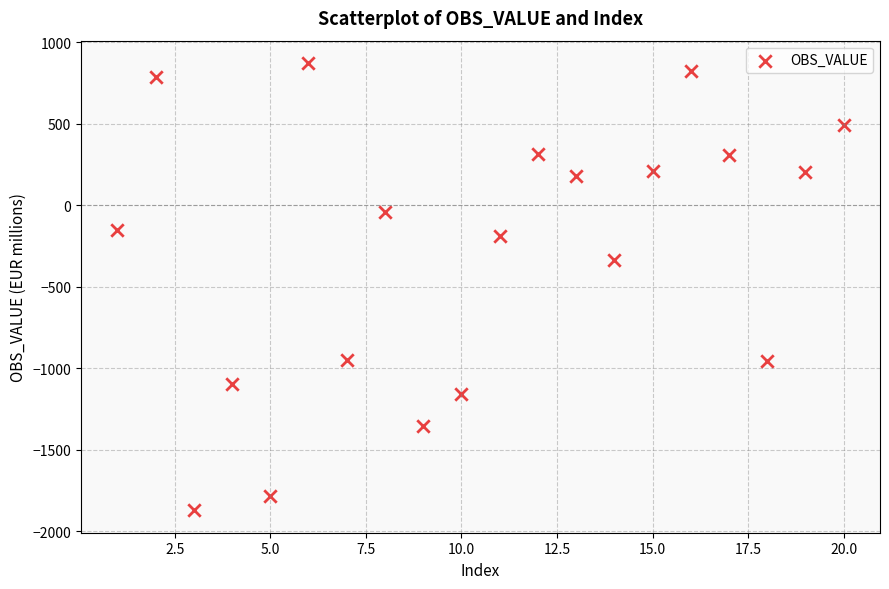

What Y value in the scatter plot is closest to -499?

-336